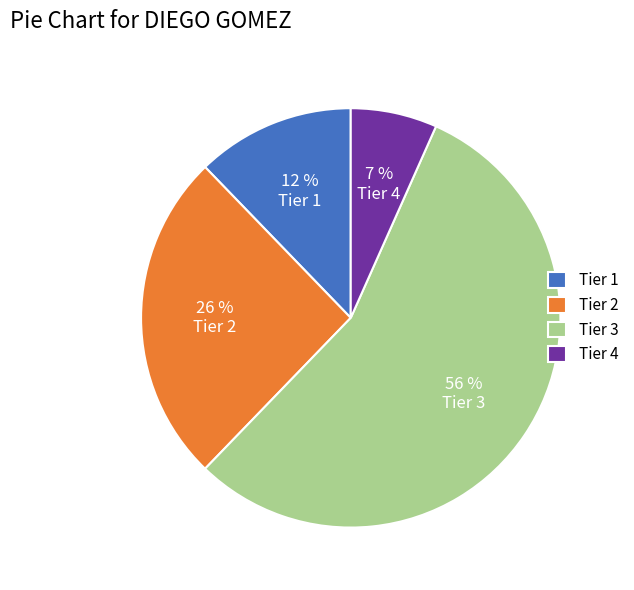

Rank the categories by value from highest to lowest.

Tier 3, Tier 2, Tier 1, Tier 4